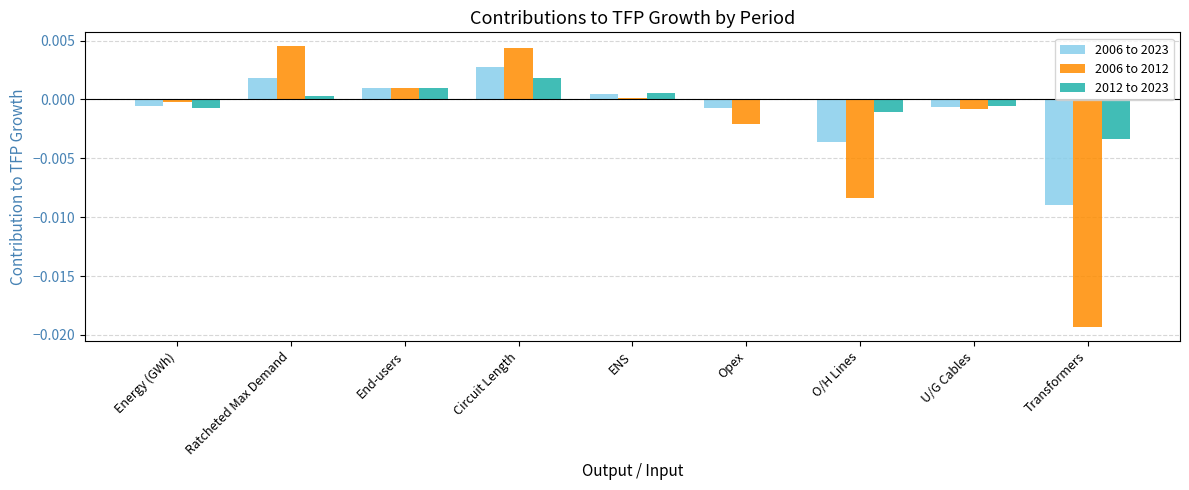

Is the value of 2006 to 2023 at Transformers greater than the value of 2012 to 2023 at Energy (GWh)?

No